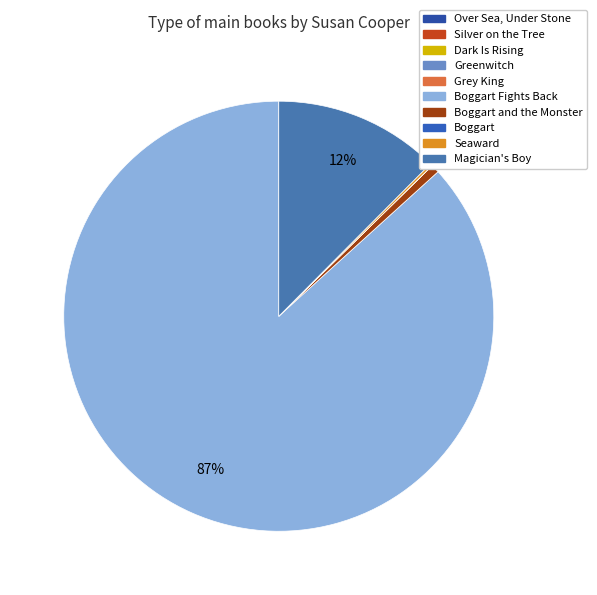

The Dark Is Rising slice represents 1% of the pie. True or false?

False